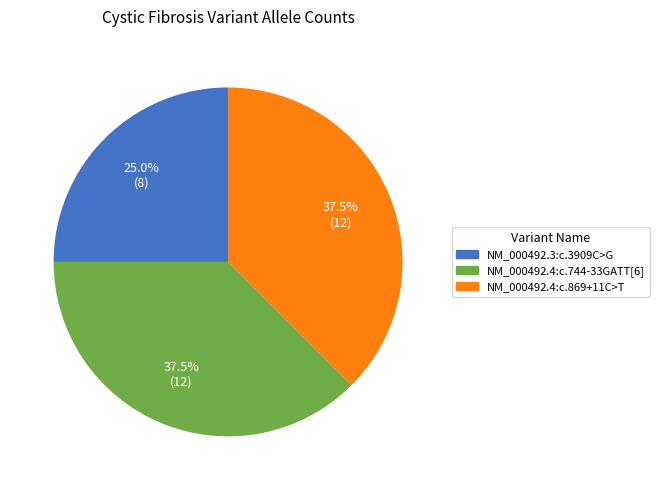

Approximately how many times larger is the value at NM_000492.4:c.869+11C>T compared to NM_000492.3:c.3909C>G?

1.5